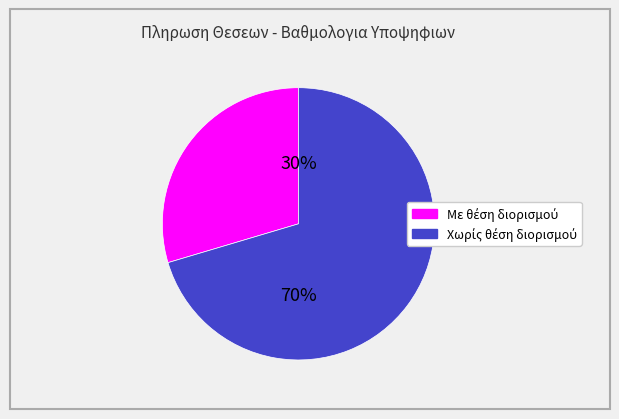

To the nearest percent, what is the average slice percentage?

50%